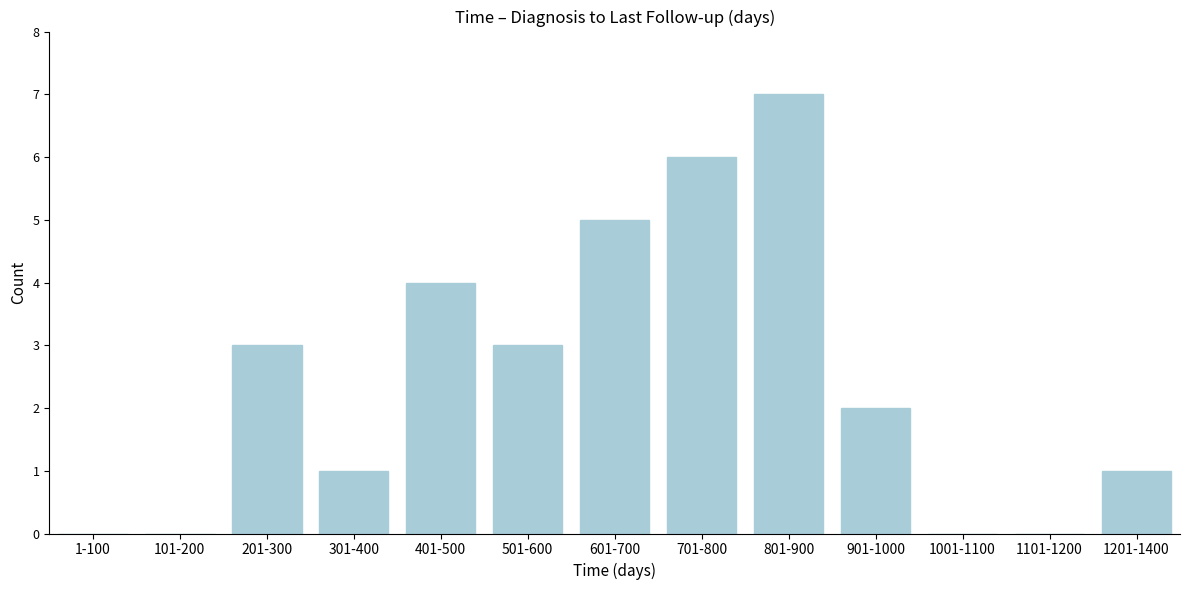

Reading left to right, what are all the values shown in this chart?

1-100=0	101-200=0	201-300=3	301-400=1	401-500=4	501-600=3	601-700=5	701-800=6	801-900=7	901-1000=2	1001-1100=0	1101-1200=0	1201-1400=1